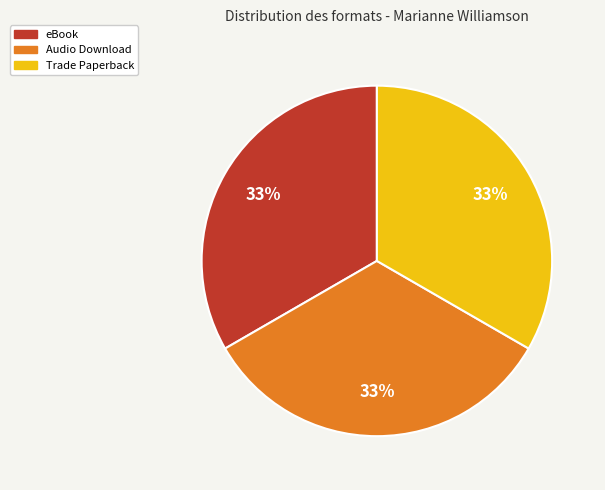

What is the ratio of the value at eBook to the value at Trade Paperback?

1.0